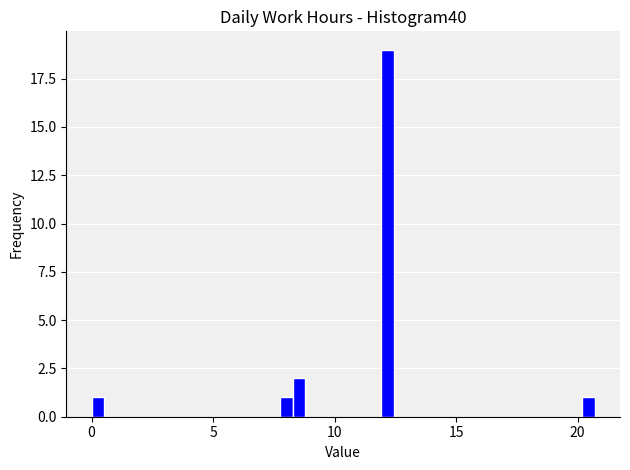

Around what value on the x-axis is the tallest bar? Give the approximate position of its centre, as read against the axis.

12.0